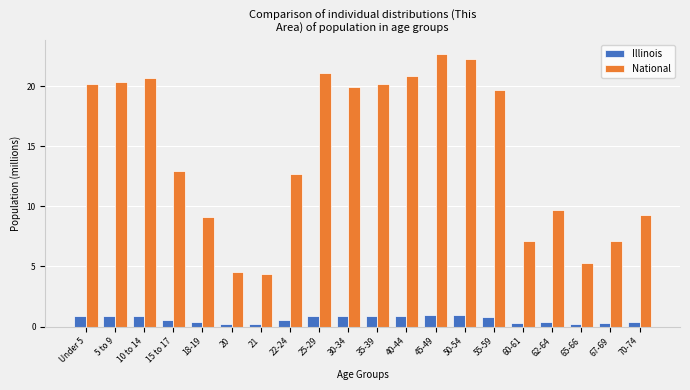

Which series has the largest total across all categories?

National